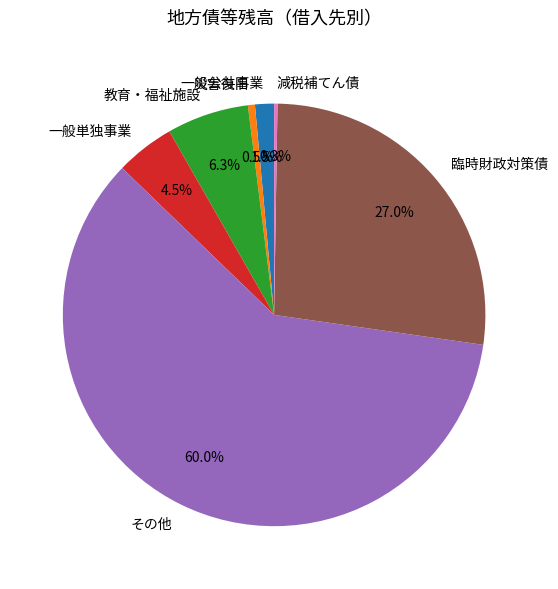

Combined, what portion of the pie is 一般公共事業 and 一般単独事業?

6.0%